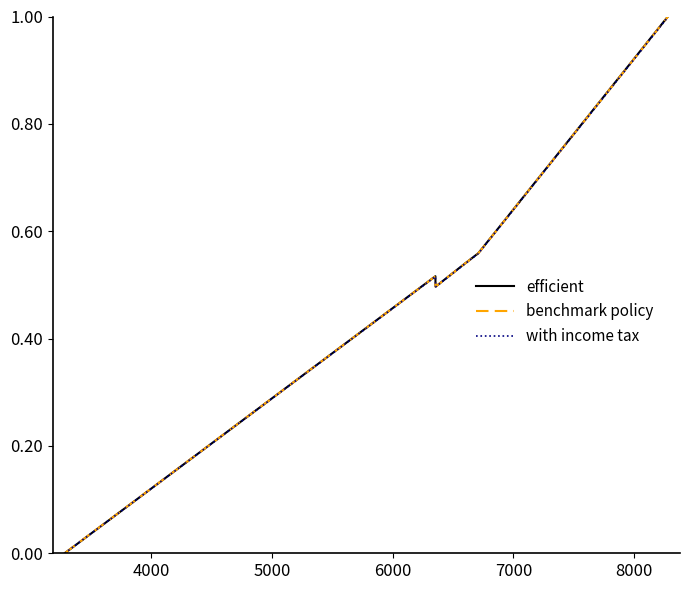

Is this an area chart (filled region under the line)?

No